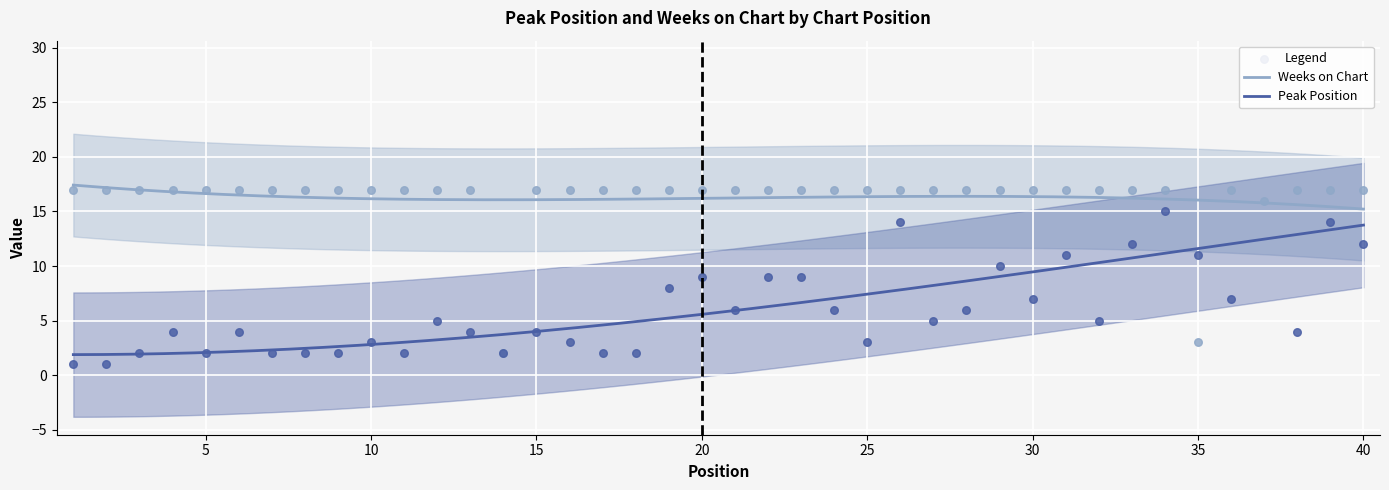

What is the minimum value for Peak Position?

1.9